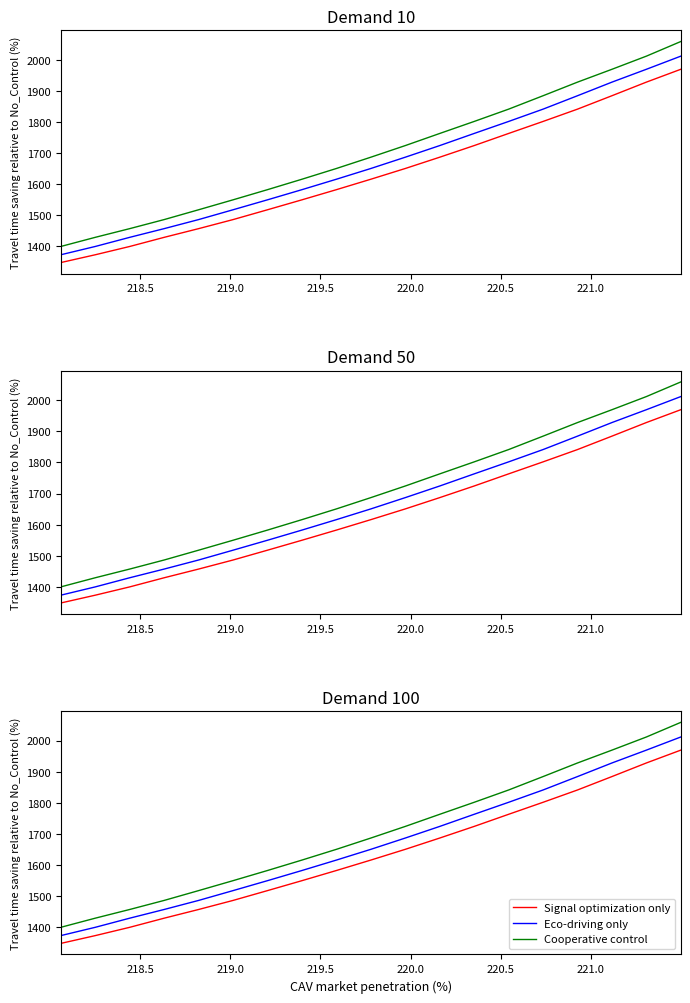

True or false: Eco-driving only and Cooperative control cross at least once.

False